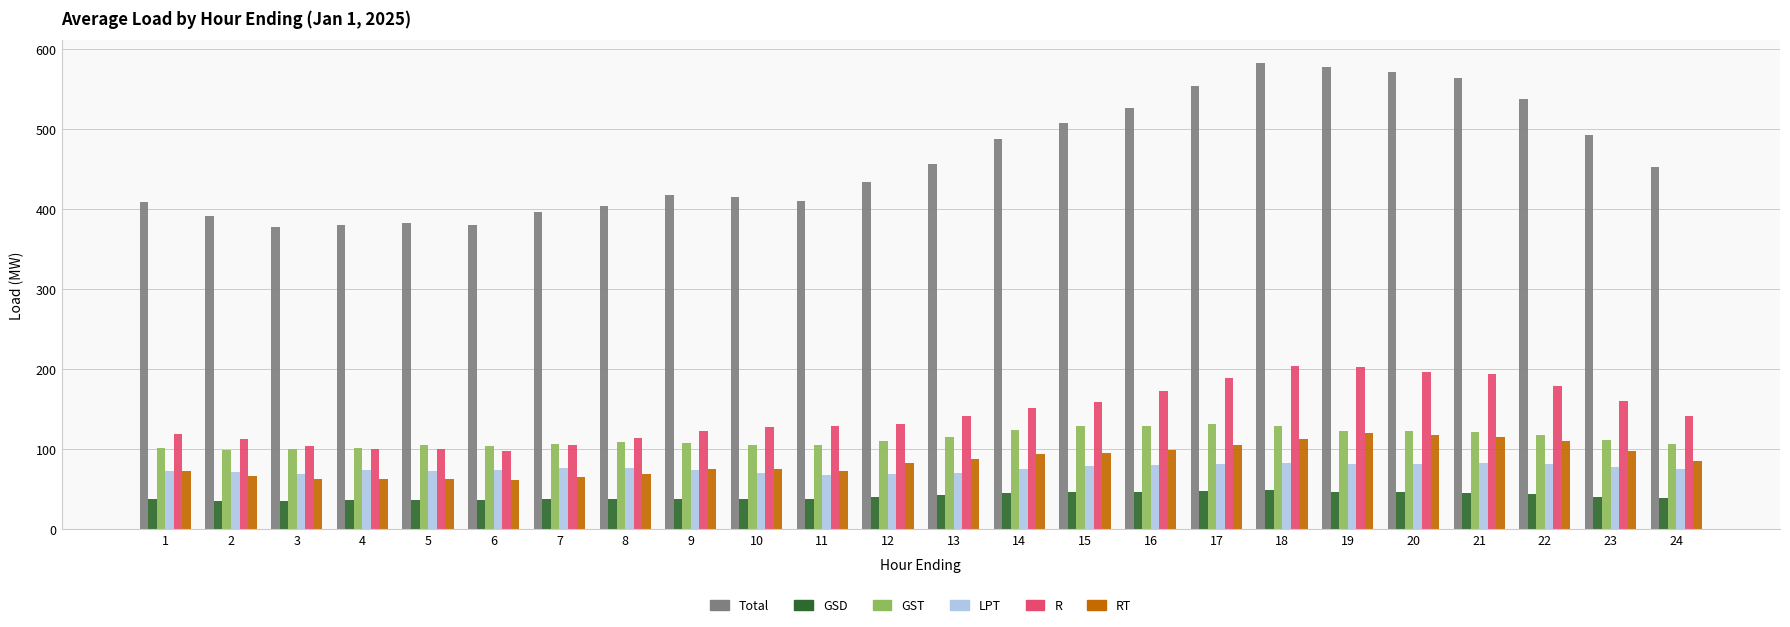

What is the average value of the GSD series?

40.8